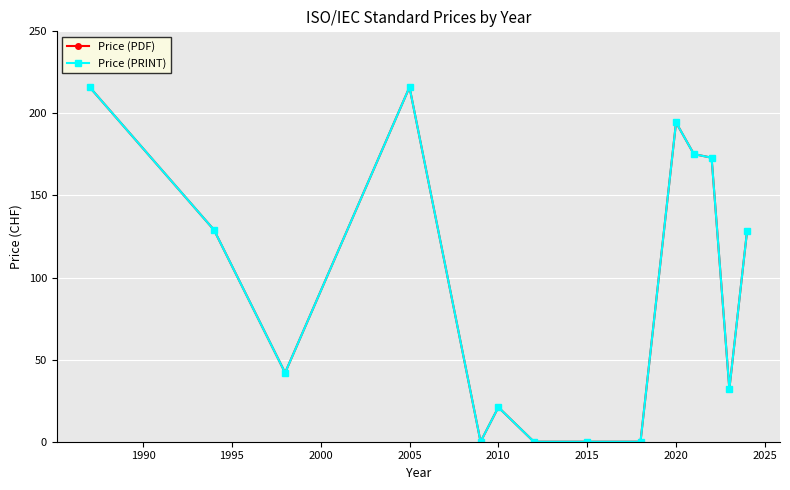

What is the highest value of the Price (PDF) series?

216.0